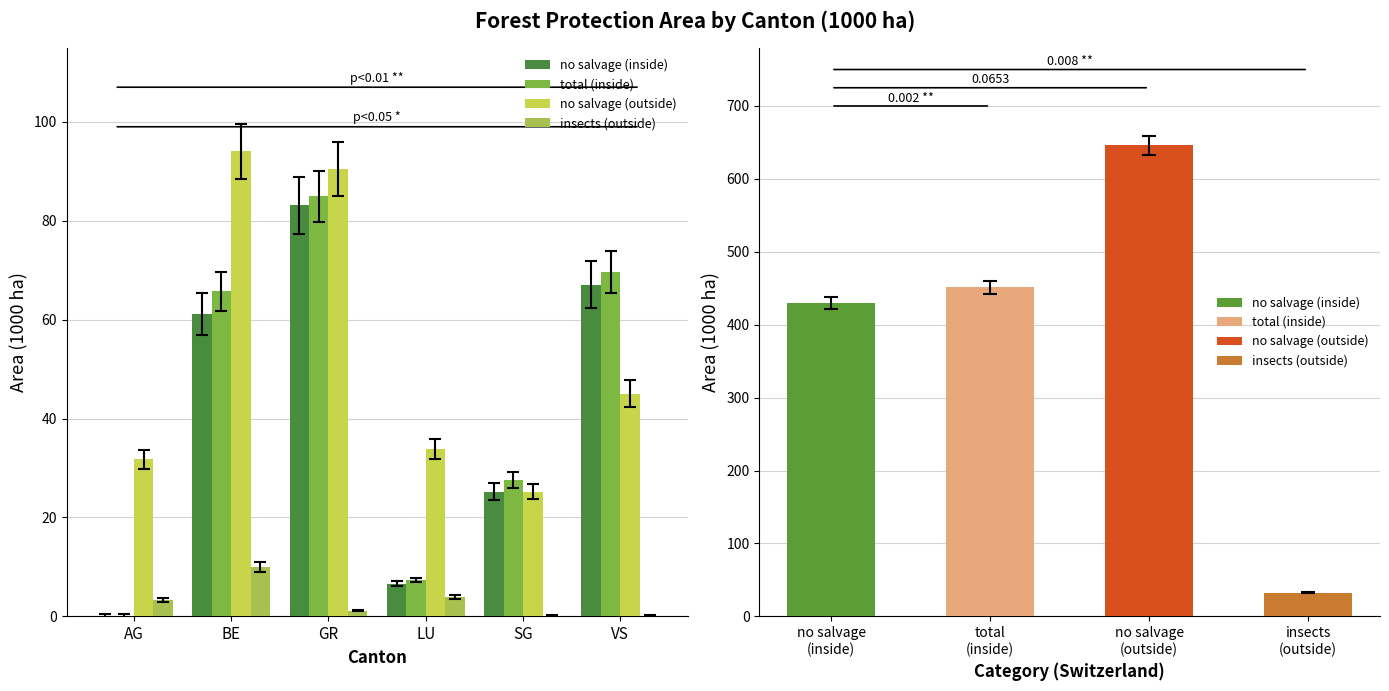

List the series in order of their peak value, highest first.

no salvage (outside), total (inside), no salvage (inside), insects (outside)